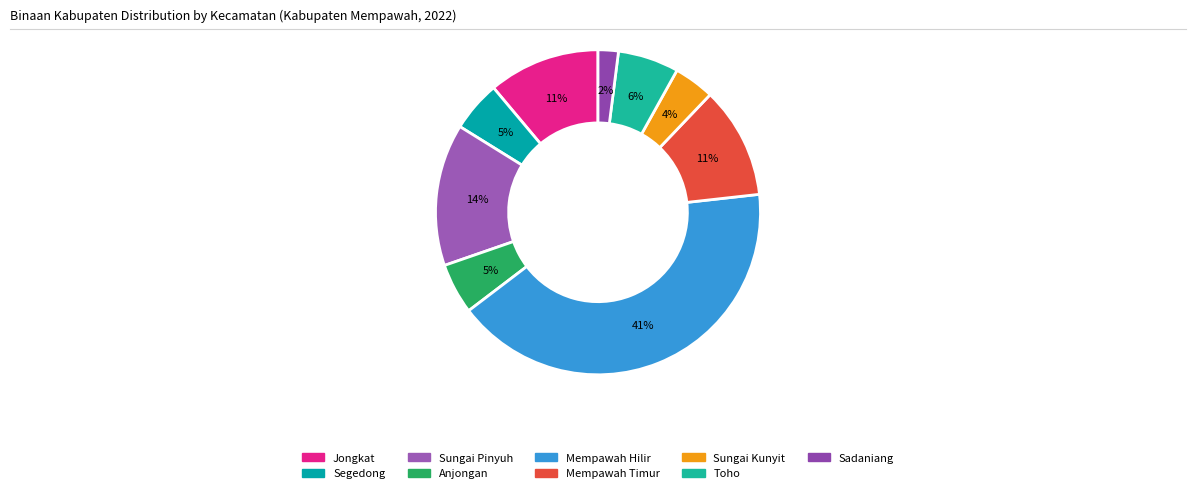

To the nearest percent, what is the average slice percentage?

11%